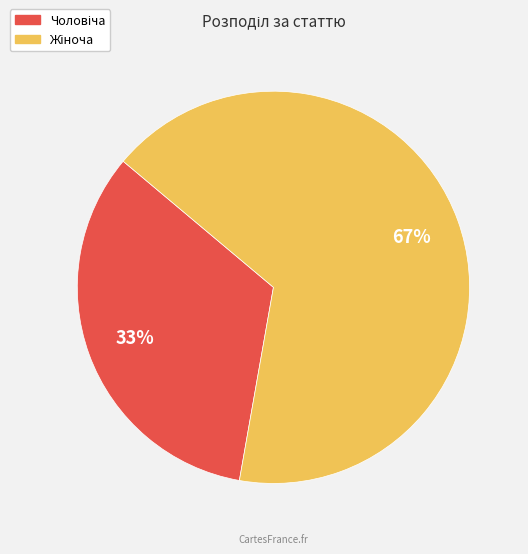

To the nearest percent, what is the average slice percentage?

50%